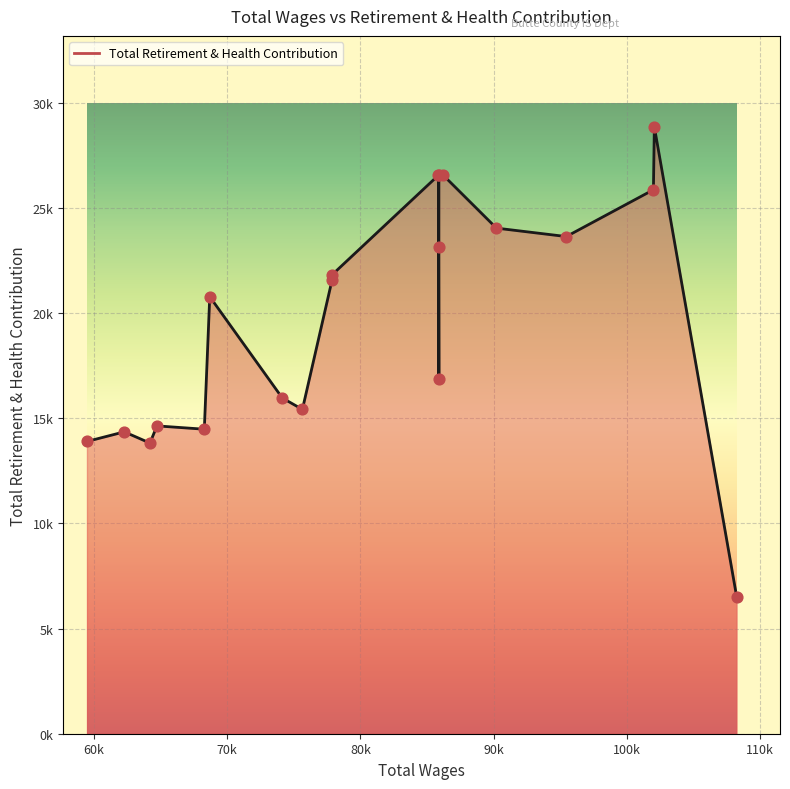

What is the ratio of the value at 64214 to the value at 77867?

0.6